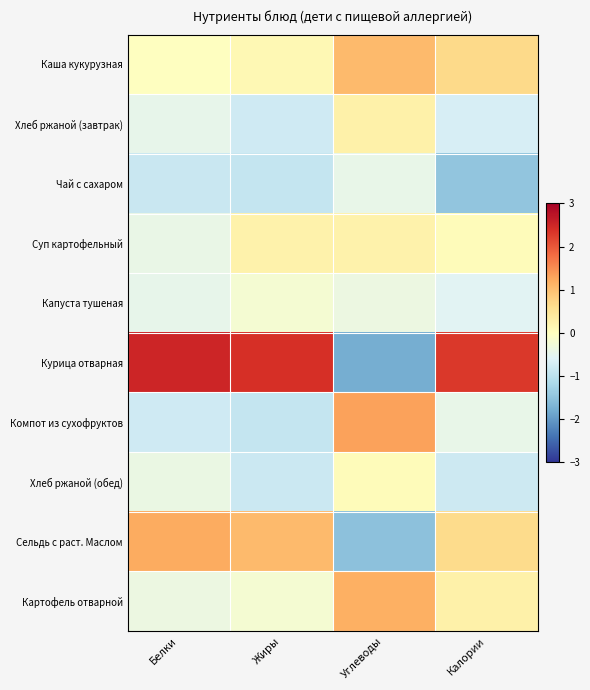

How many categories are shown in the chart?

4